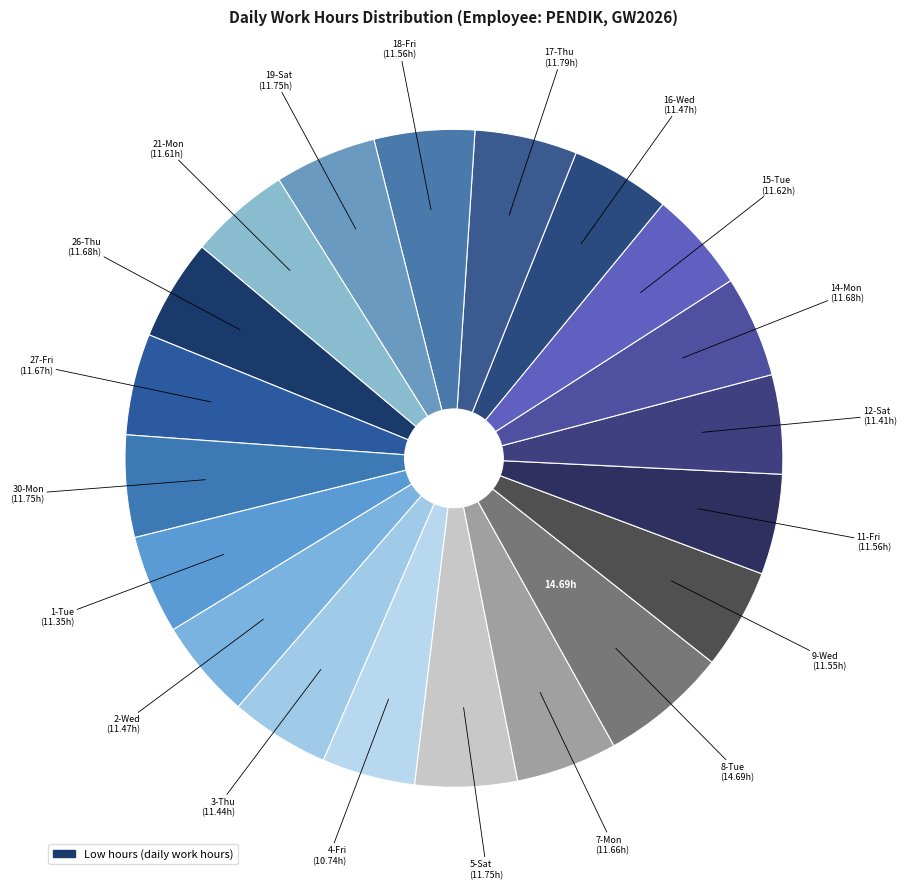

How many segments does this pie chart have?

20